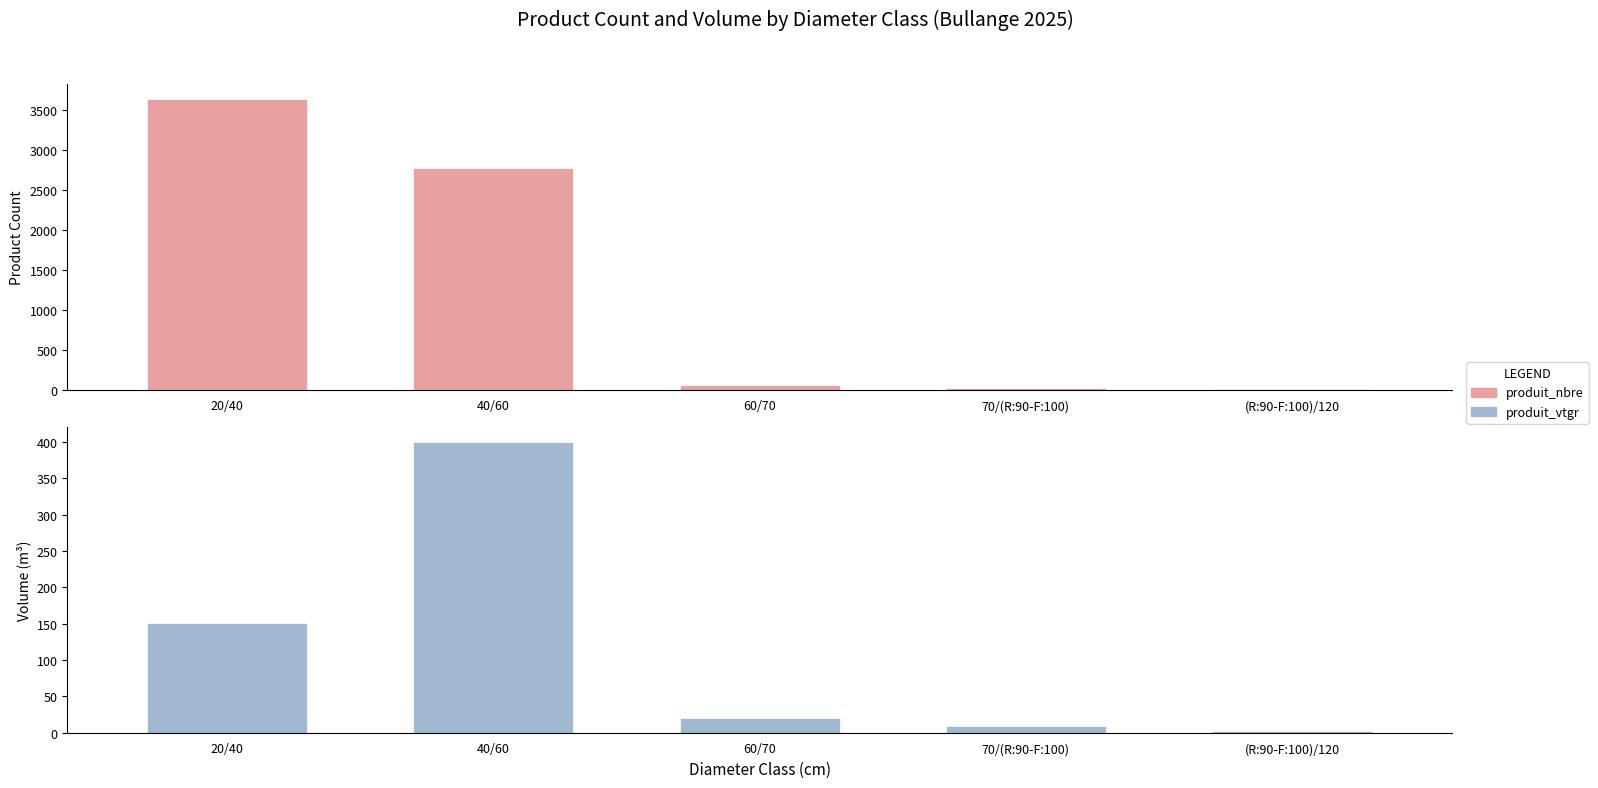

At which category does the chart reach its minimum across all series?

(R:90-F:100)/120